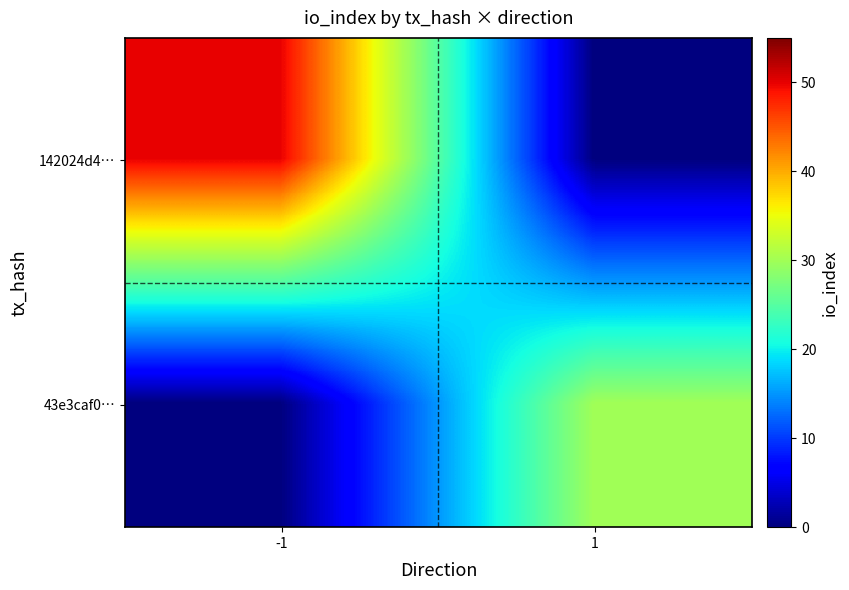

Reading left to right, extract all data points from this chart.

142024d4…: -1=50	1=0
43e3caf0…: -1=0	1=30